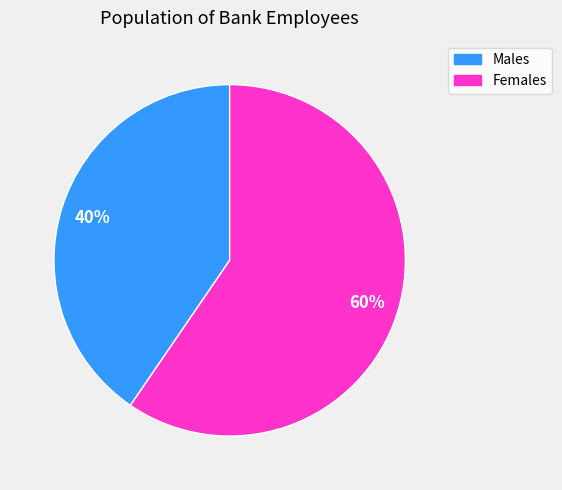

Is there any slice that represents more than half of the pie?

Yes